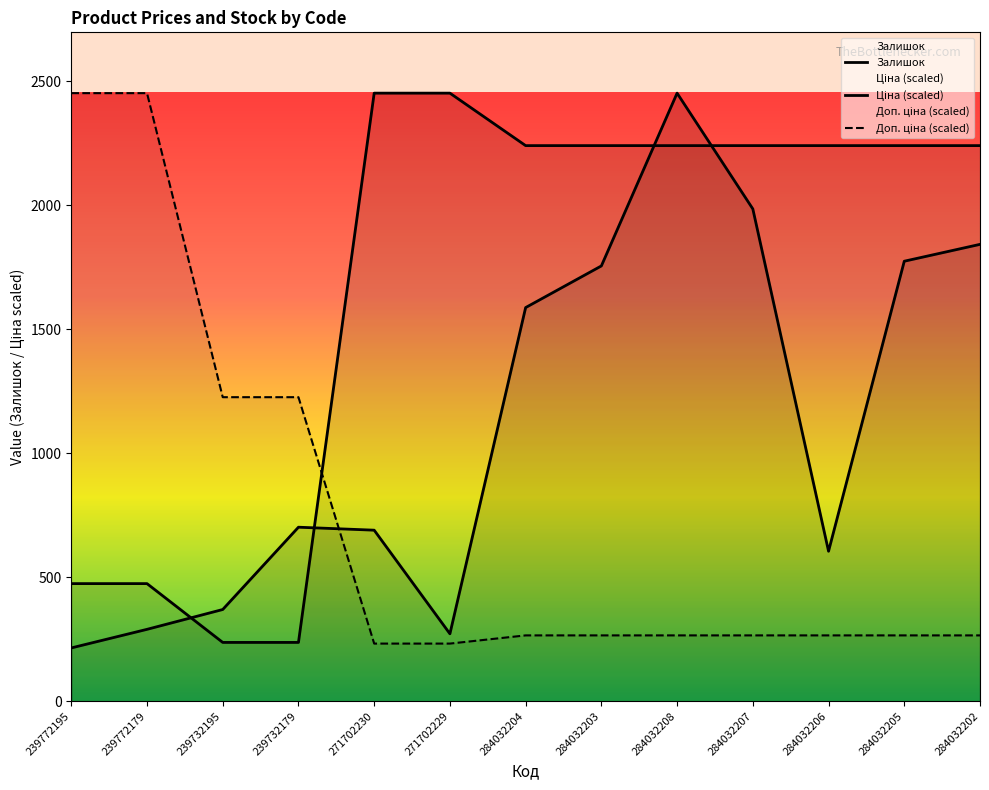

In Залишок, how many points are higher than both neighbors (excluding endpoints)?

2